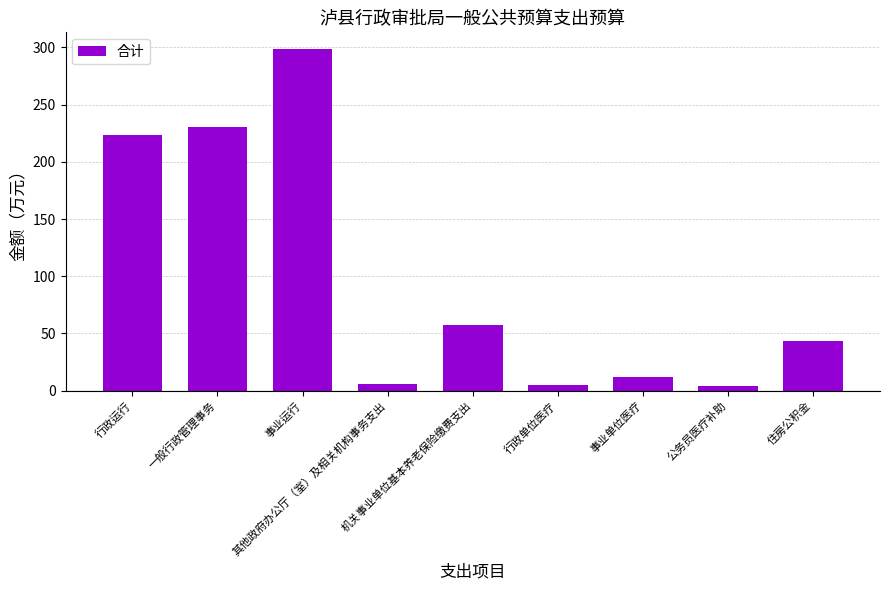

What is the value of the 9th bar from the left?

43.2